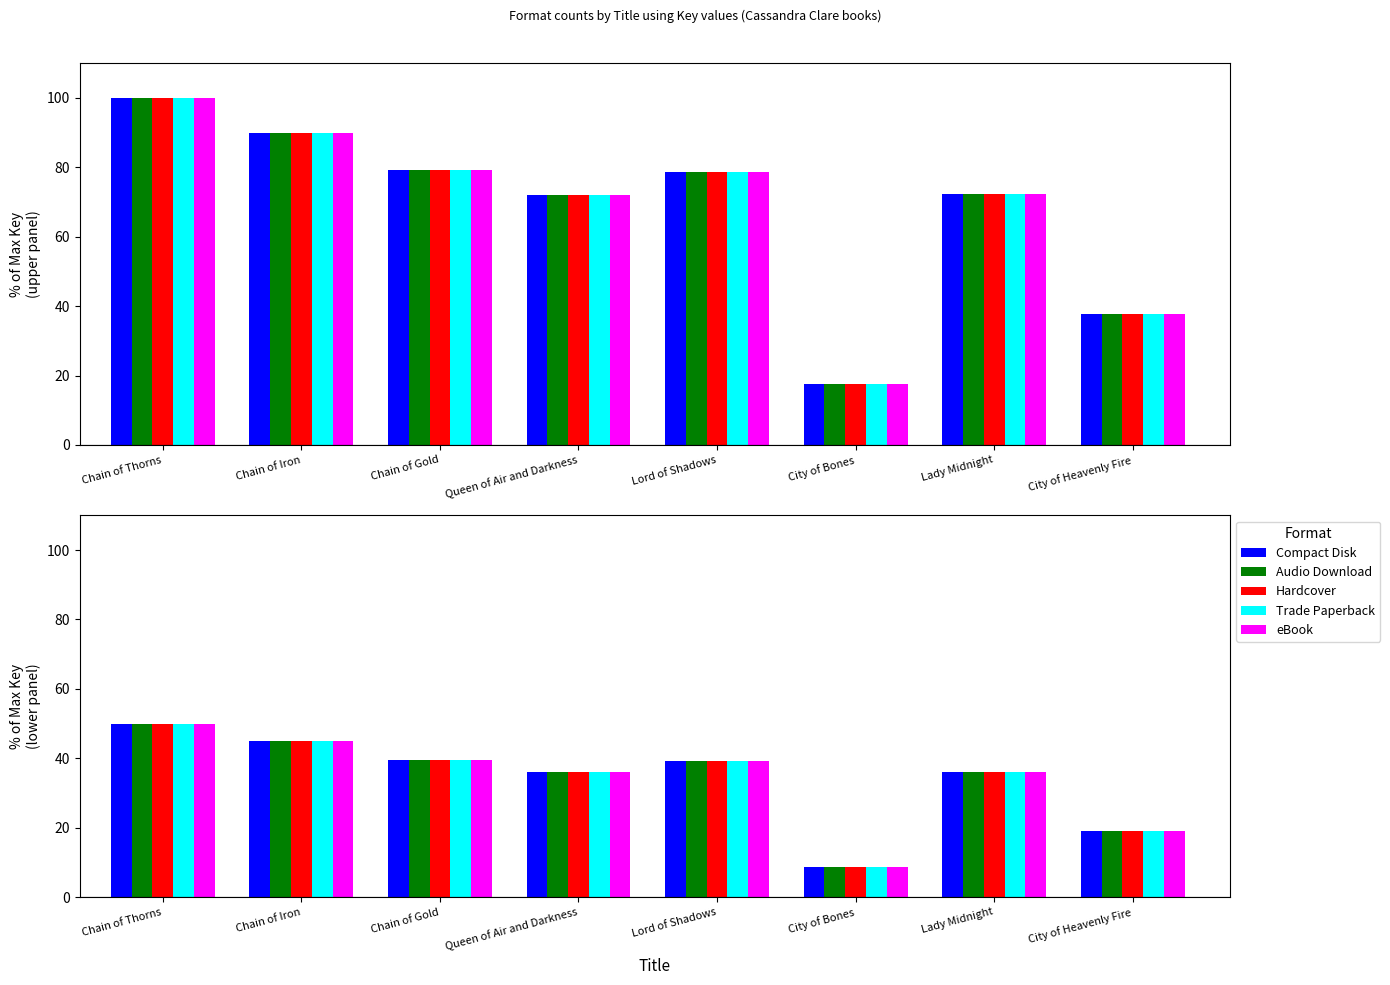

How many data points in eBook are less than 39?

4